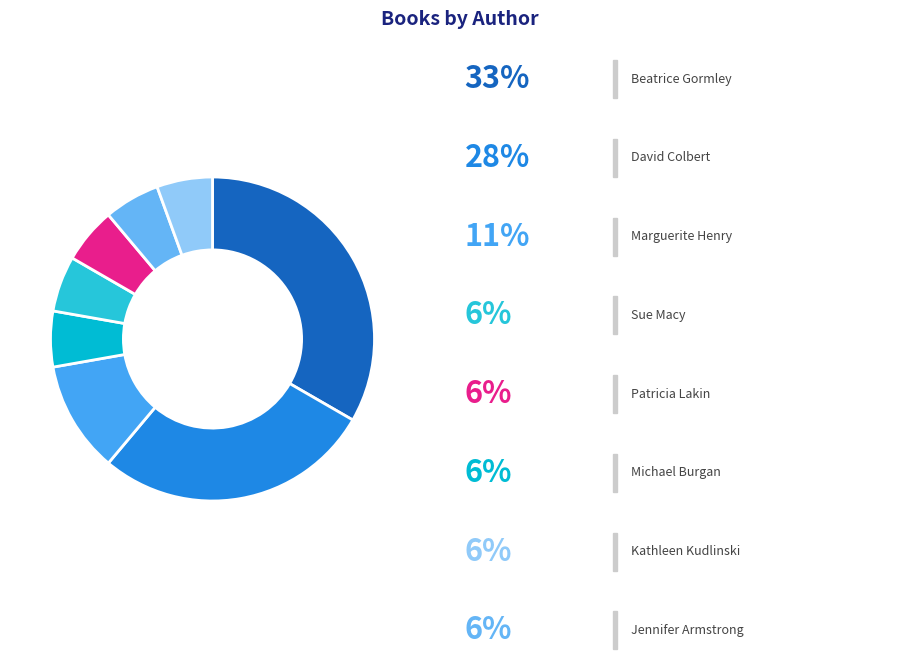

How many segments does this pie chart have?

8